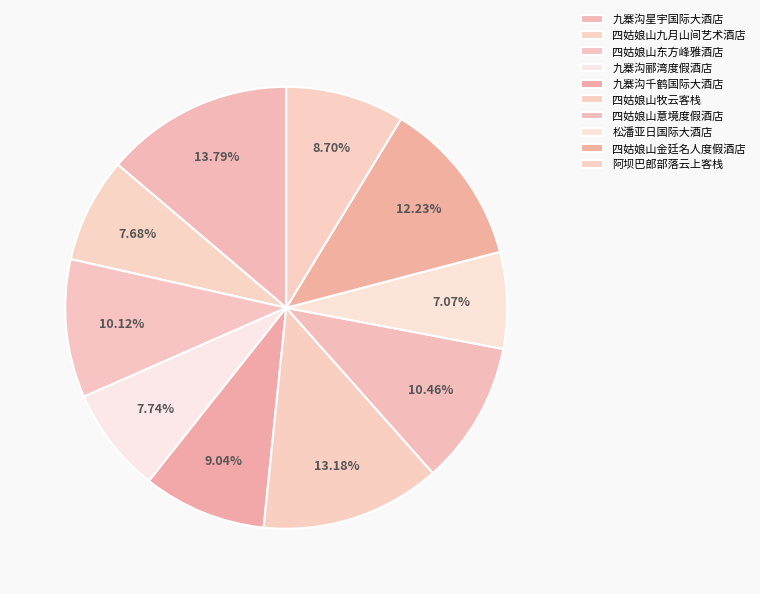

To the nearest percent, what is the average slice percentage?

10%